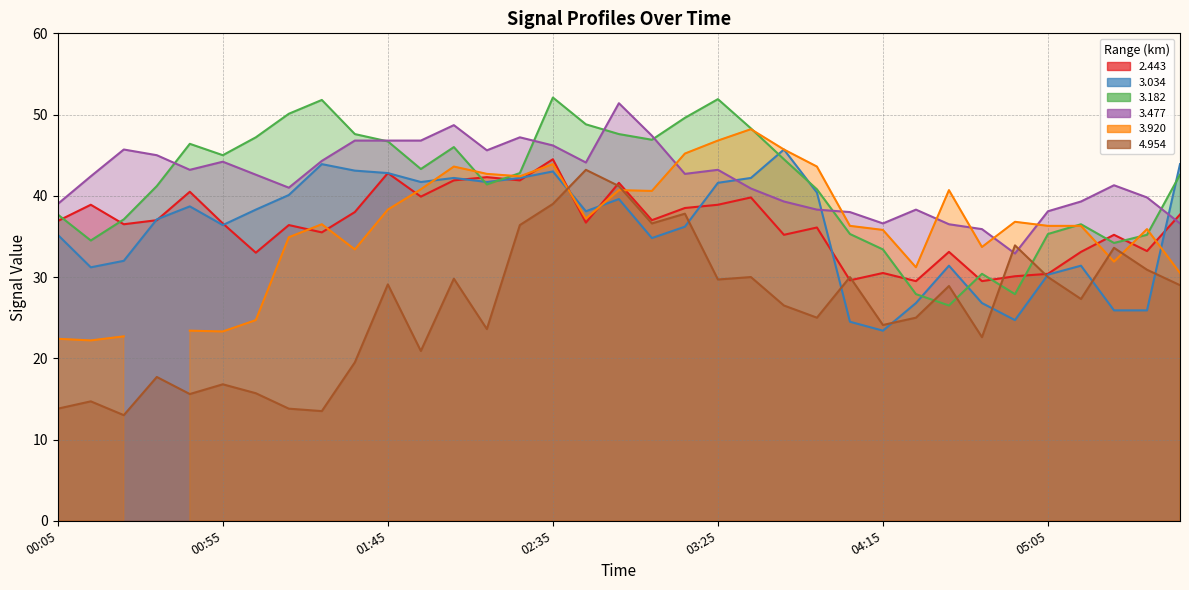

True or false: 3.034 and 4.954 cross at least once.

True